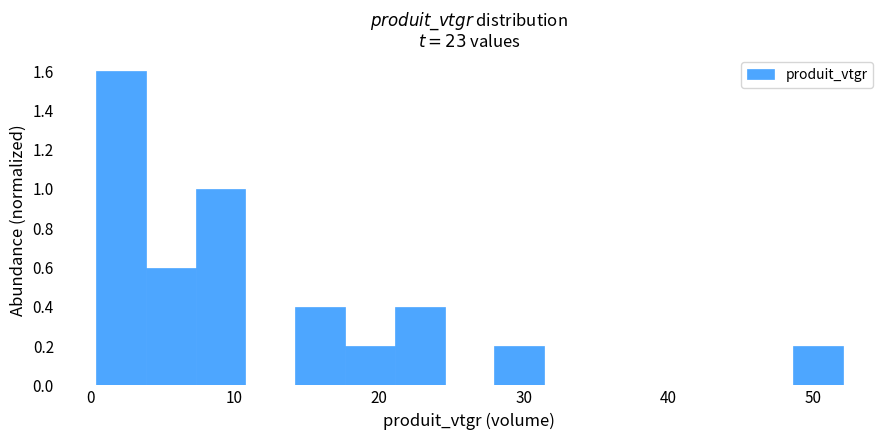

Around what value on the x-axis is the tallest bar? Give the approximate position of its centre, as read against the axis.

2